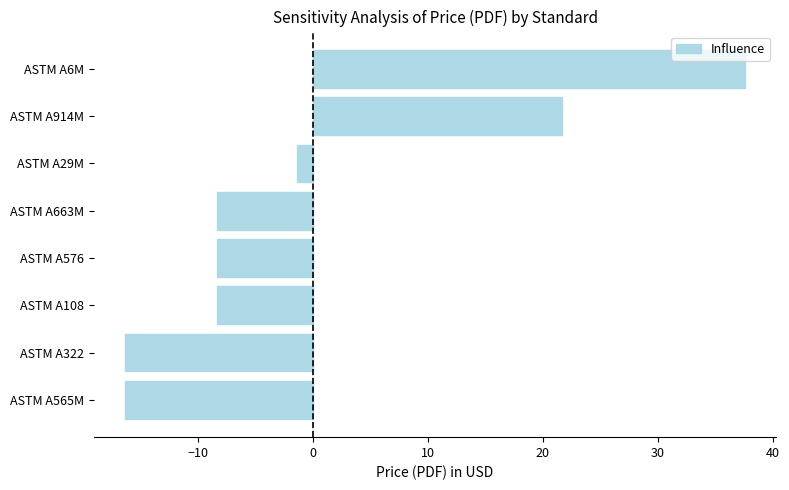

At which category does the chart reach its peak across all series?

ASTM A6M